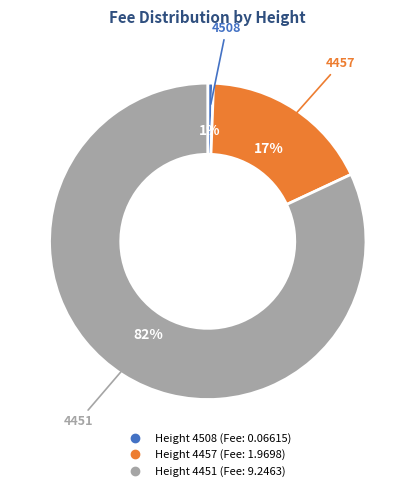

Is there a majority slice in this chart?

Yes